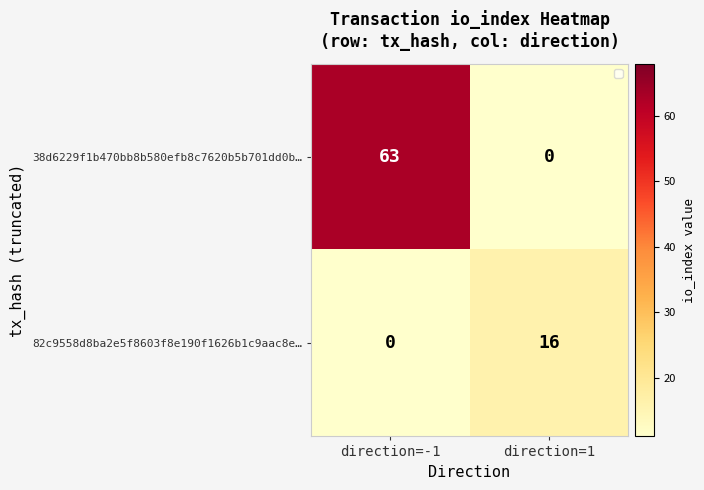

At which category does the chart reach its peak across all series?

direction=-1